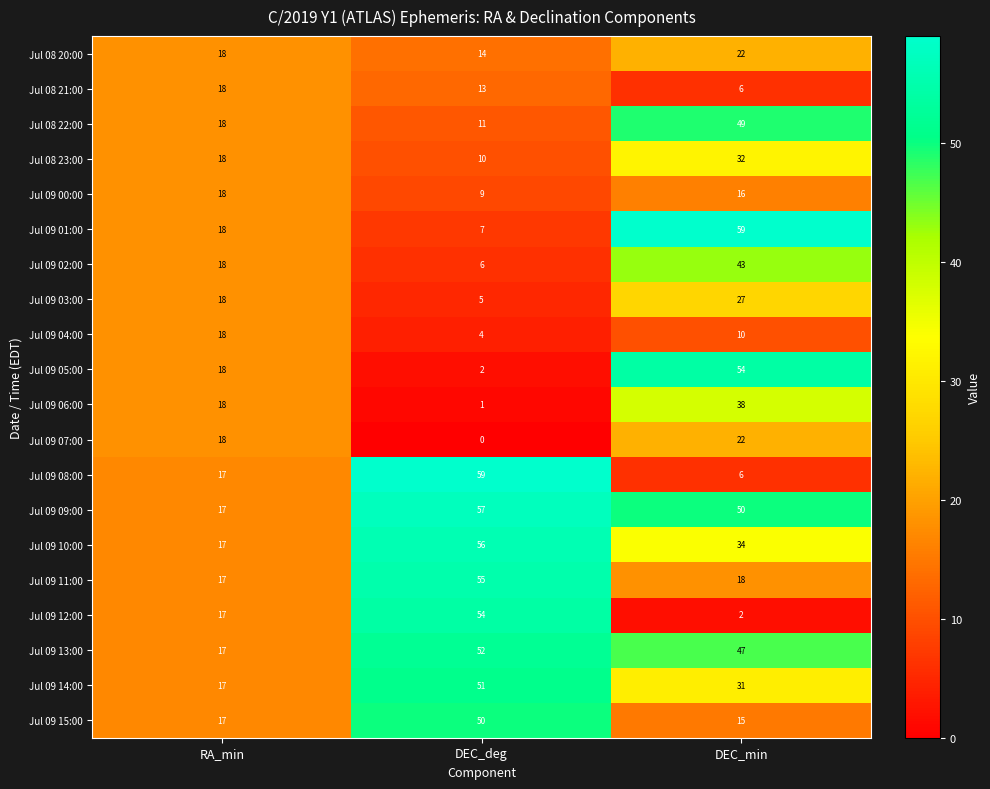

Which series has the largest range (max minus min)?

Jul 09 08:00